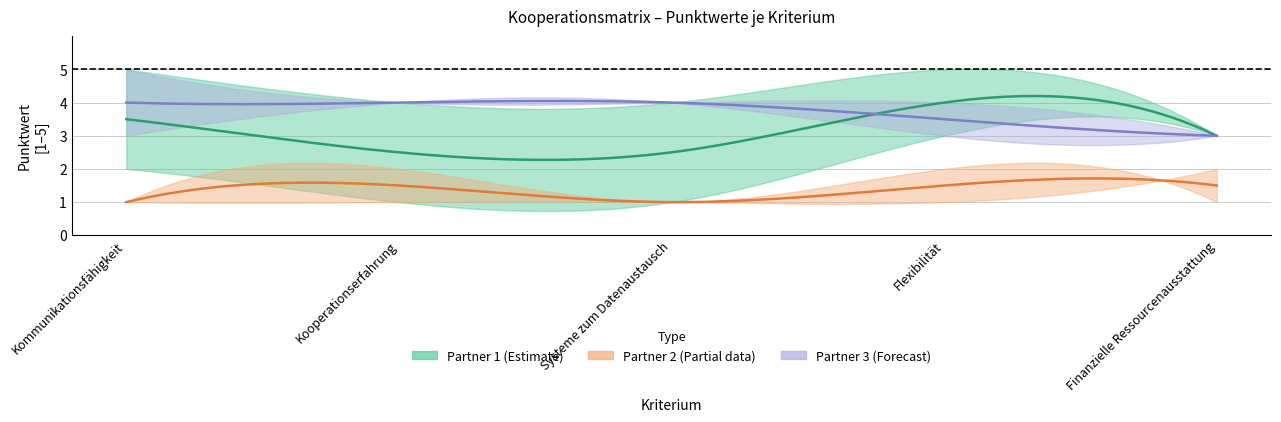

At which category is the sum across all series the highest?

Flexibilität